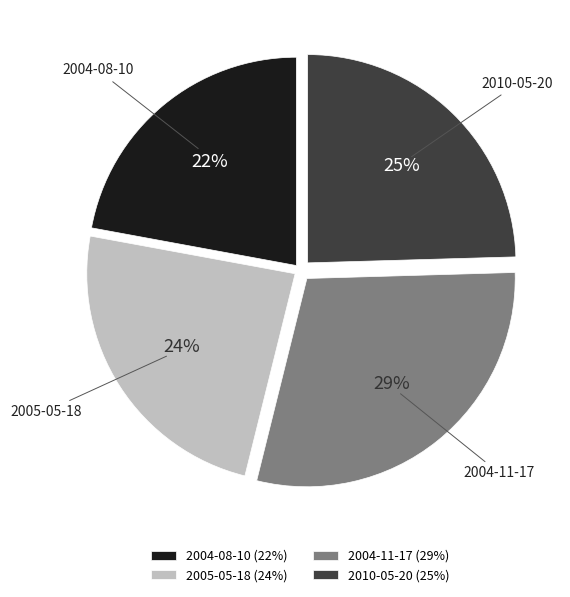

Which category has the biggest portion of the pie?

2004-11-17